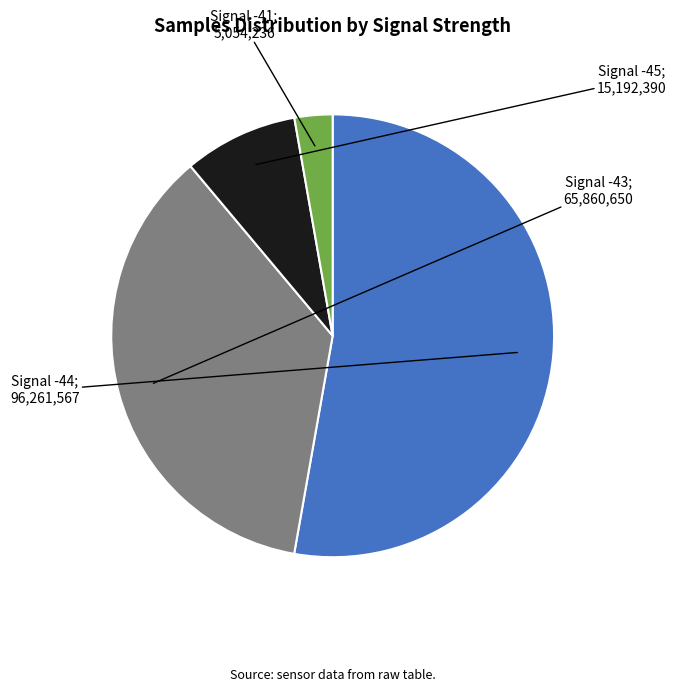

Is there a majority slice in this chart?

Yes